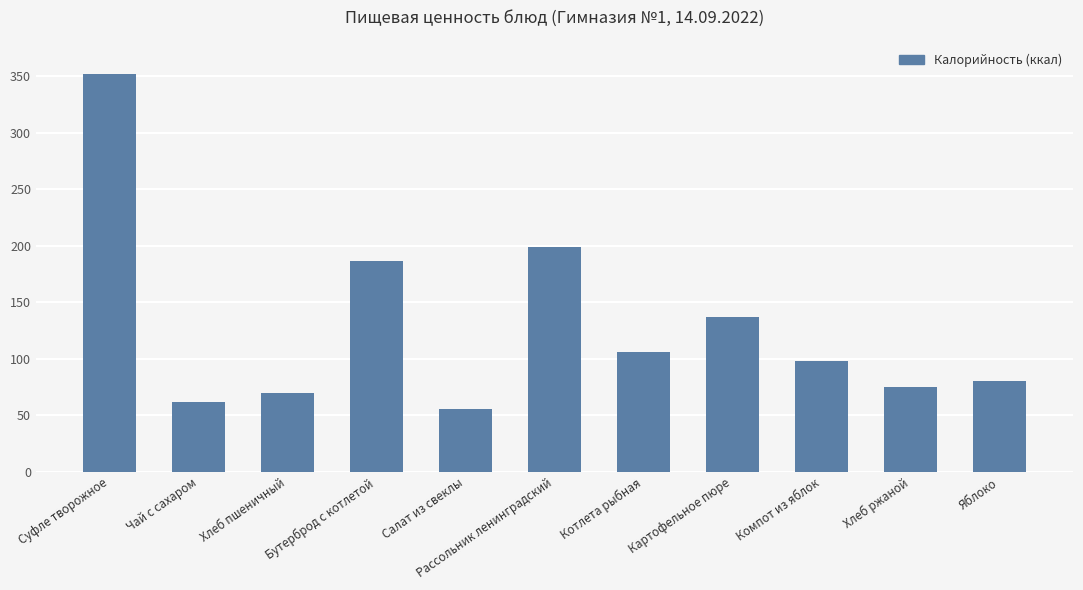

At which label does the data first exceed 98?

Суфле творожное